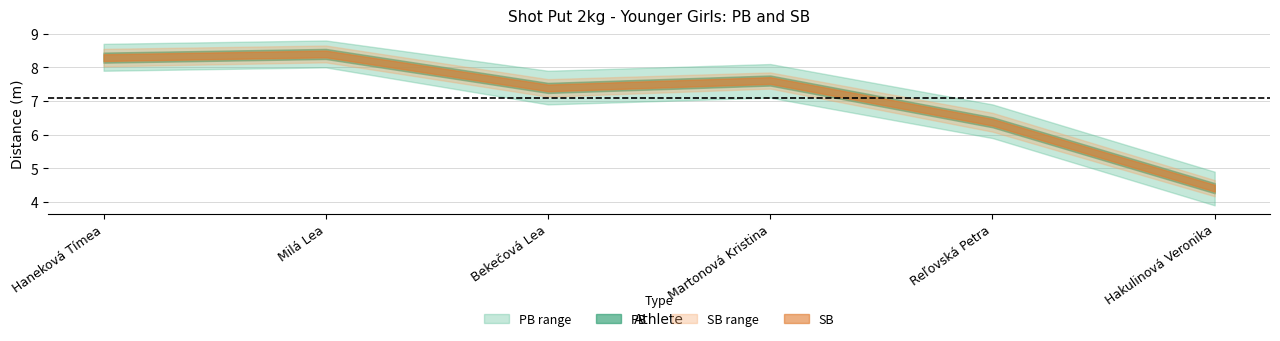

How many values in the SB series are below 7?

2